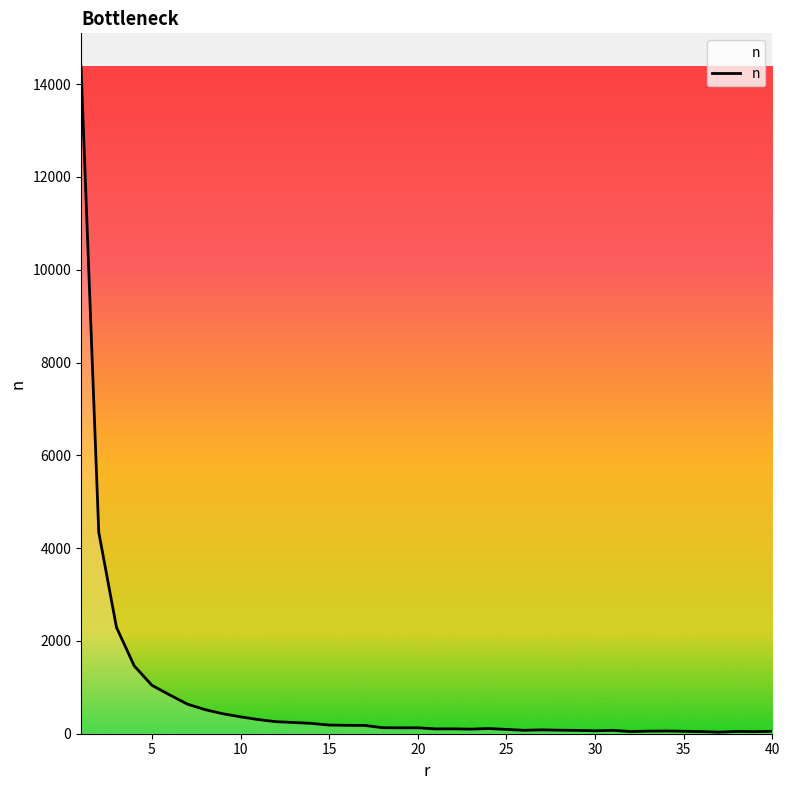

What is the maximum value shown in the chart?

14376